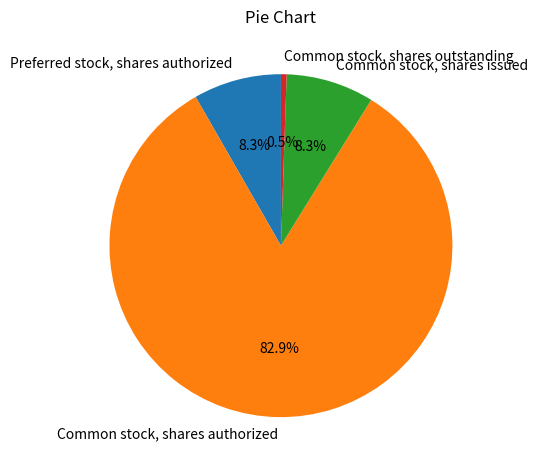

Which has a higher value, Common stock, shares authorized or Common stock, shares issued?

Common stock, shares authorized